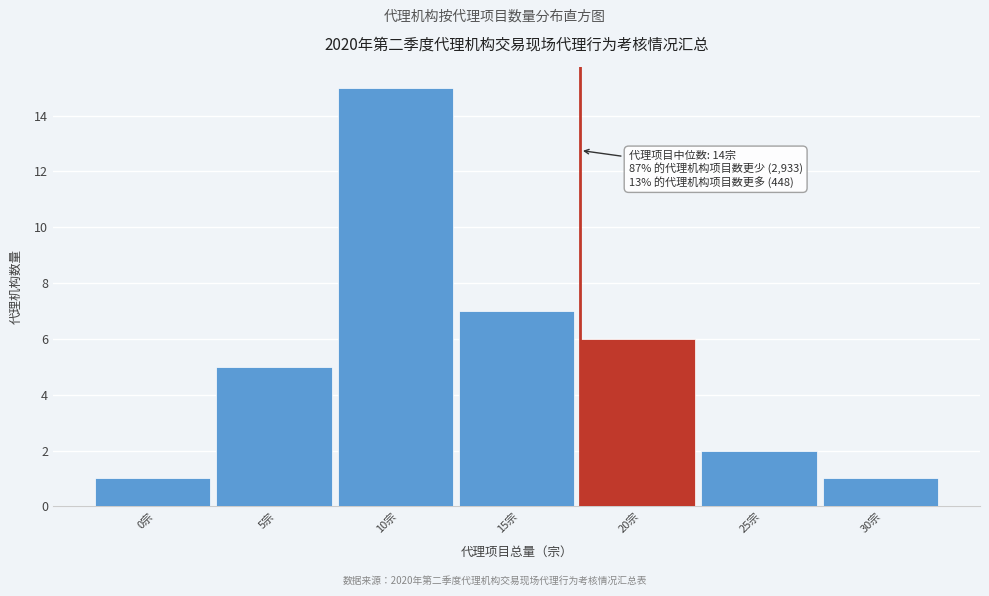

Reading left to right, extract all data points from this chart.

0宗=1	5宗=5	10宗=15	15宗=7	20宗=6	25宗=2	30宗=1